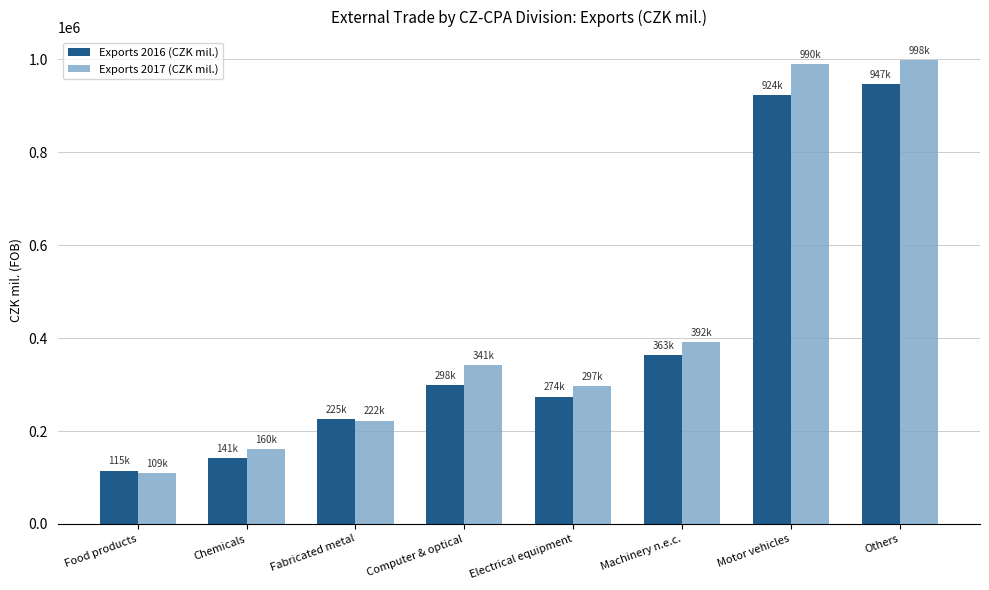

What is the value of the Exports 2017 (CZK mil.) bar at the 2nd from the left?

160497